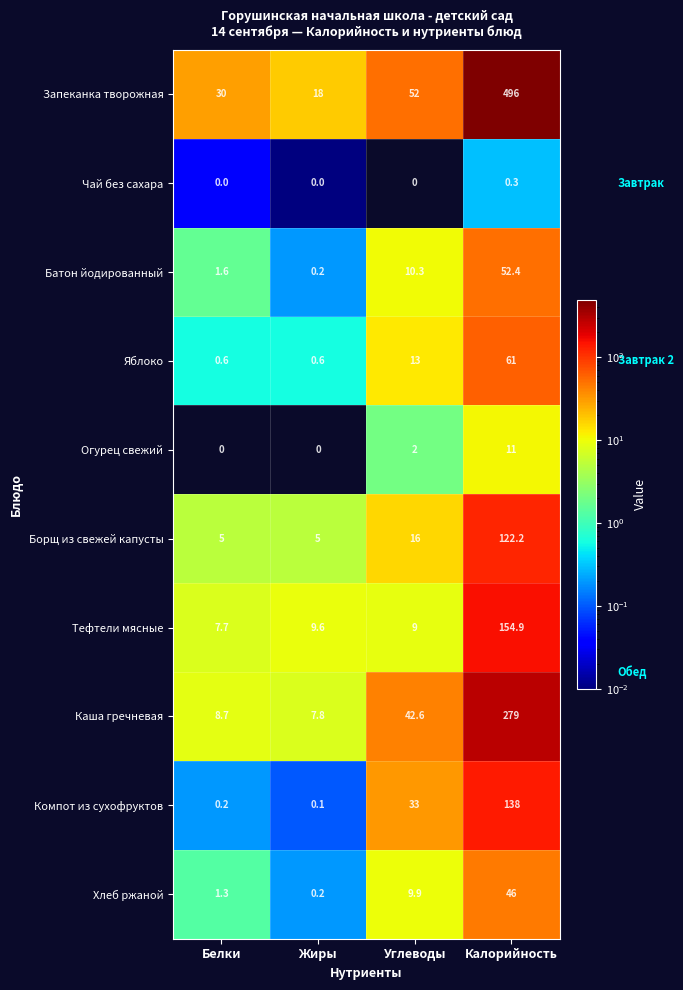

Count the number of data series in this chart.

10